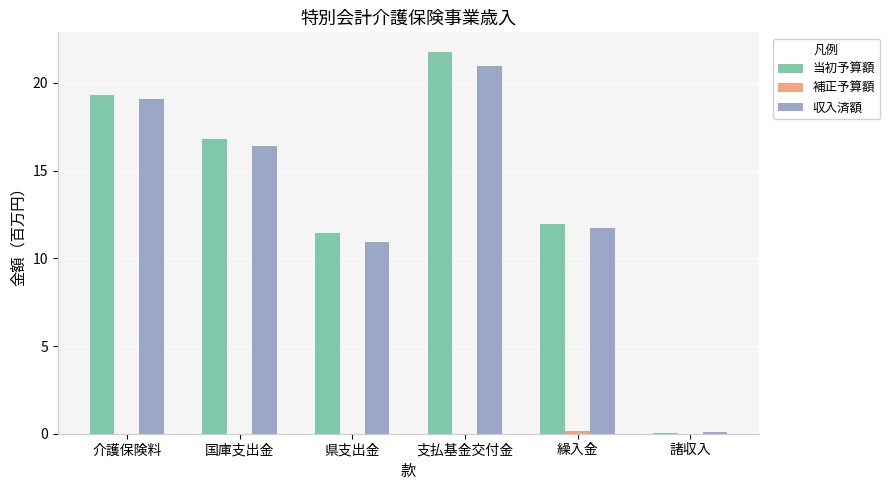

At which category is the sum across all series the highest?

支払基金交付金